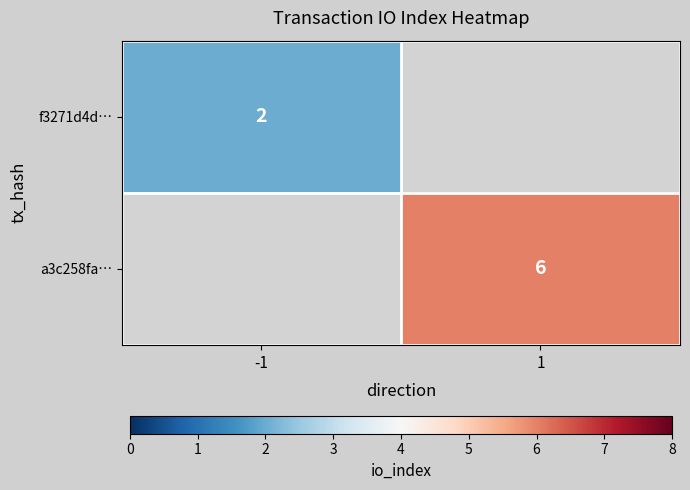

True or false: a3c258fa… has a value of 9 at 1.

False